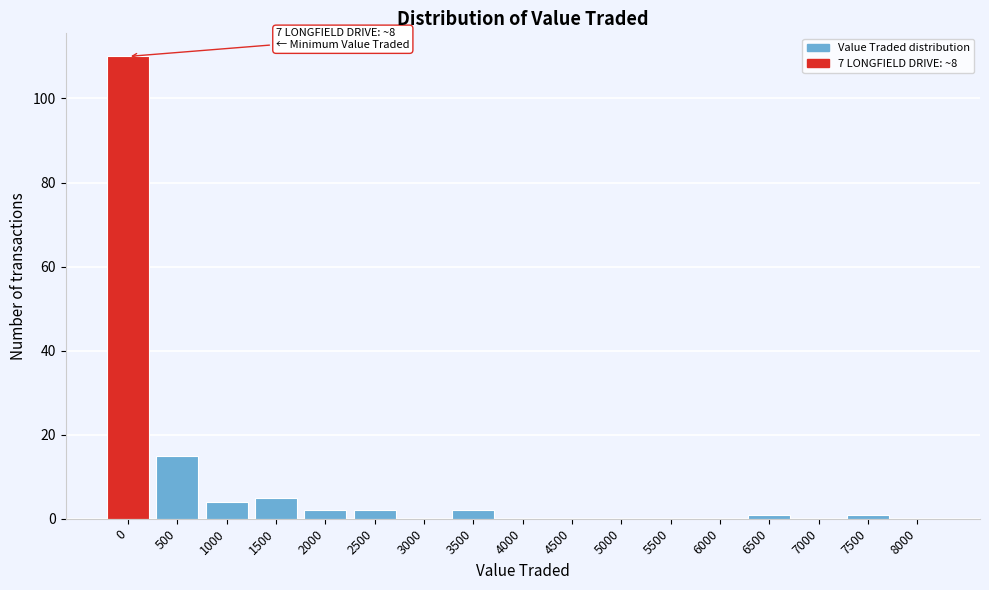

Reading left to right, what are all the values shown in this chart?

0=110	500=15	1000=4	1500=5	2000=2	2500=2	3000=0	3500=2	4000=0	4500=0	5000=0	5500=0	6000=0	6500=1	7000=0	7500=1	8000=0